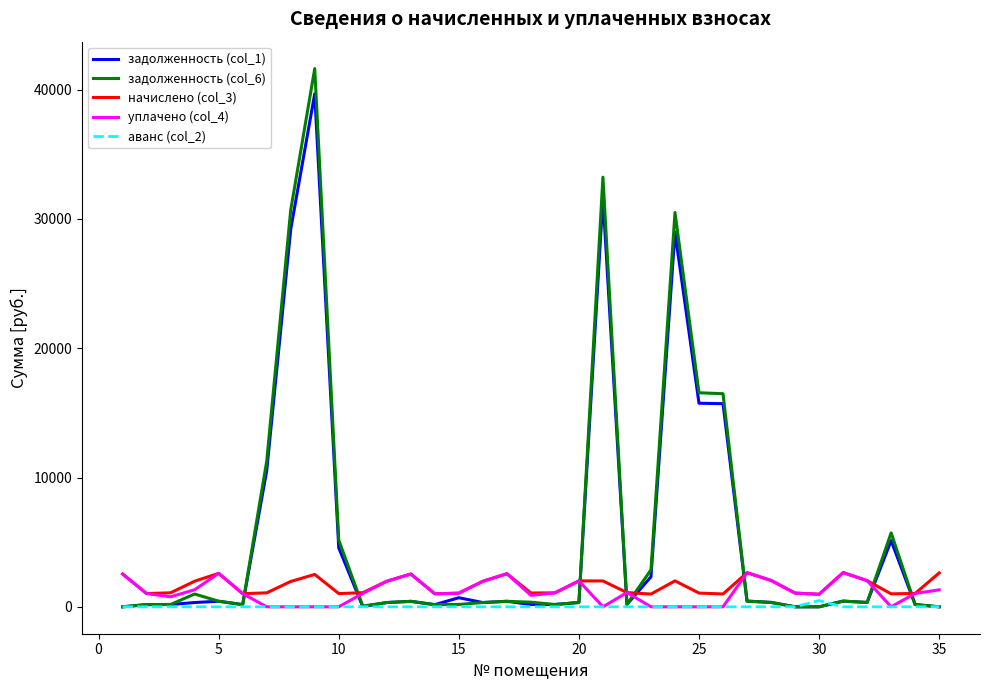

Which series has the widest spread of values?

задолженность (col_6)